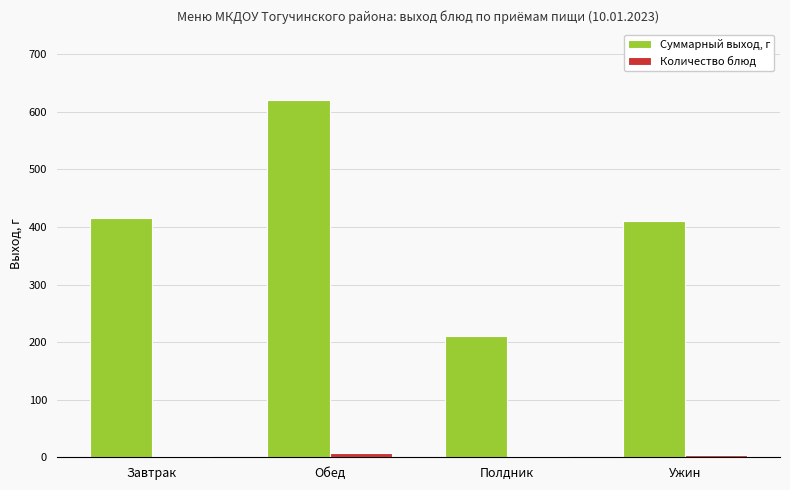

Is it true that Суммарный выход, г equals 620 at Обед?

True